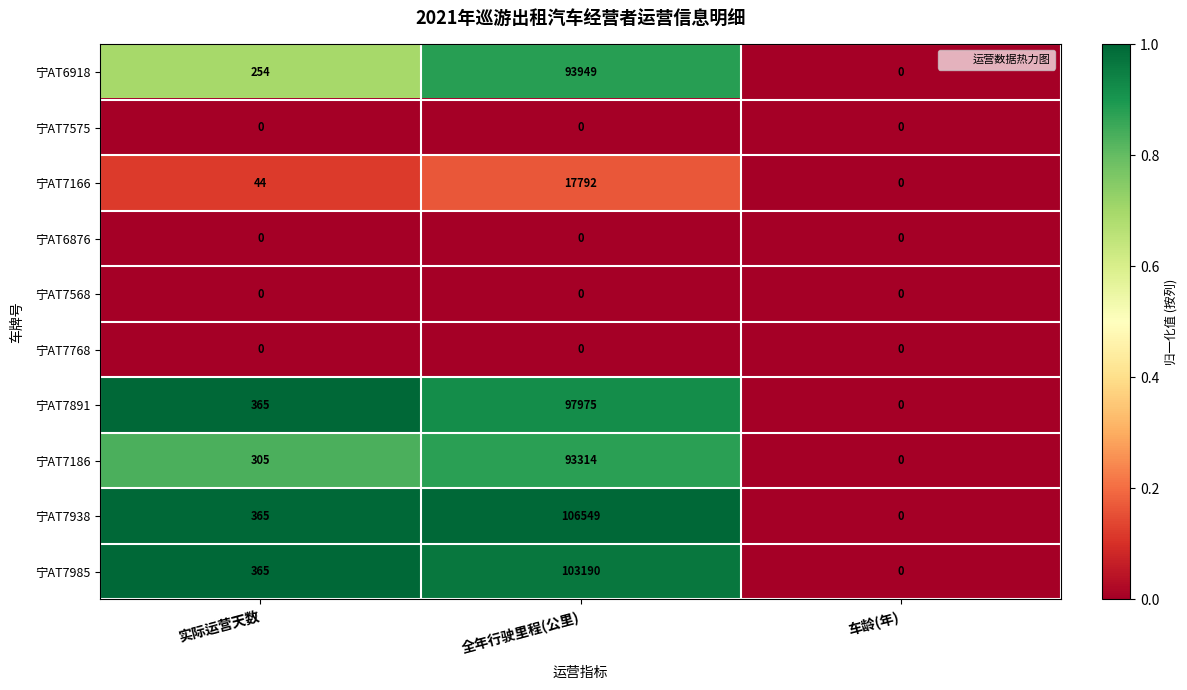

At which label is 宁AT7166 closest to 8896?

实际运营天数